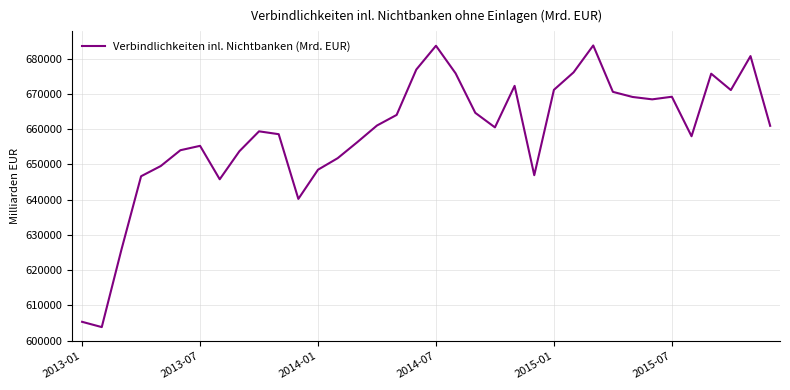

What is the difference between the maximum and minimum values?

79997